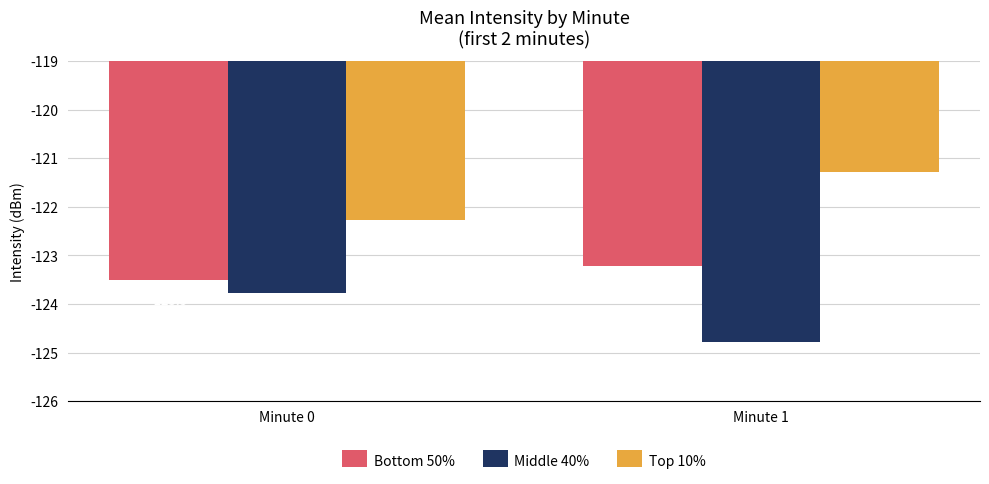

What is the total value across all series at Minute 0?

-369.6